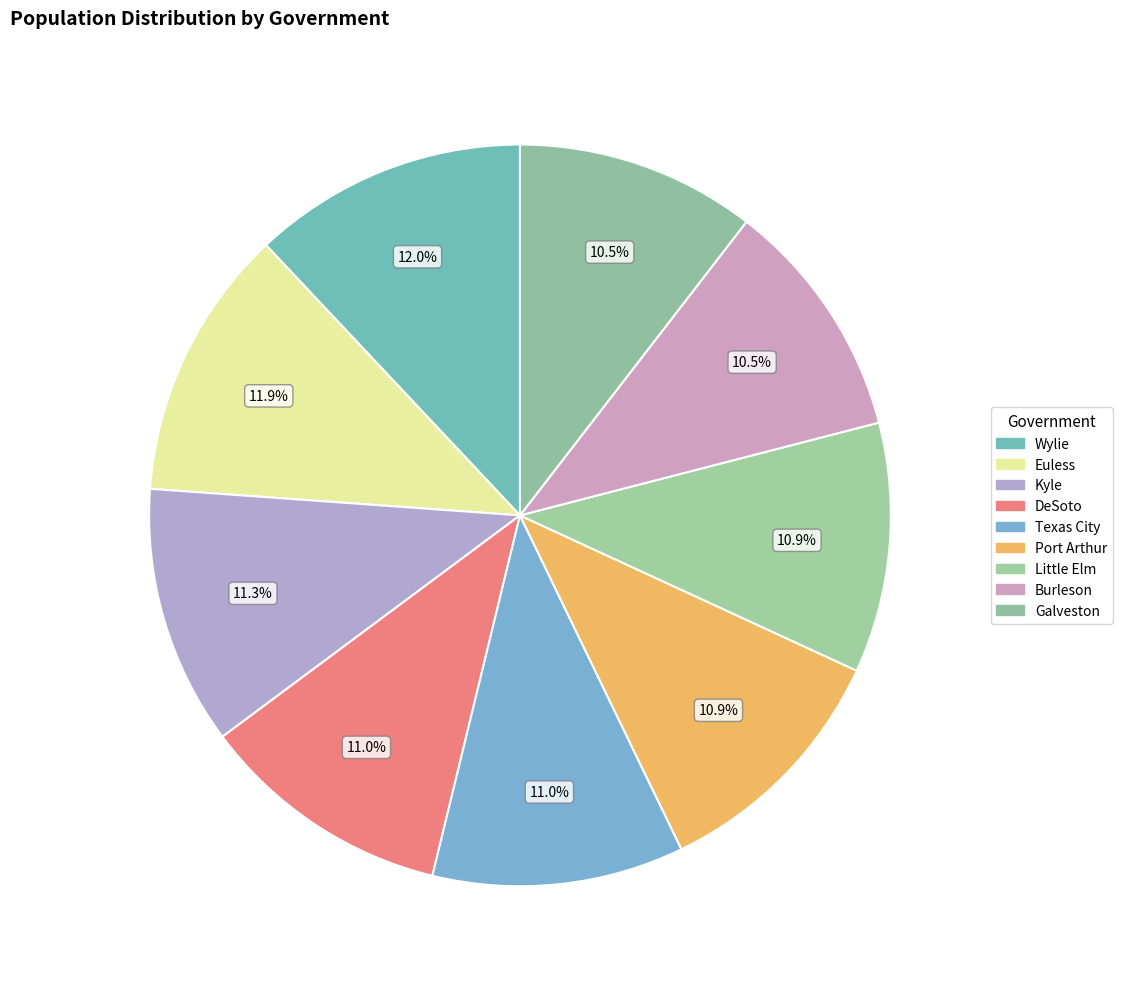

Count the number of slices in the pie.

9